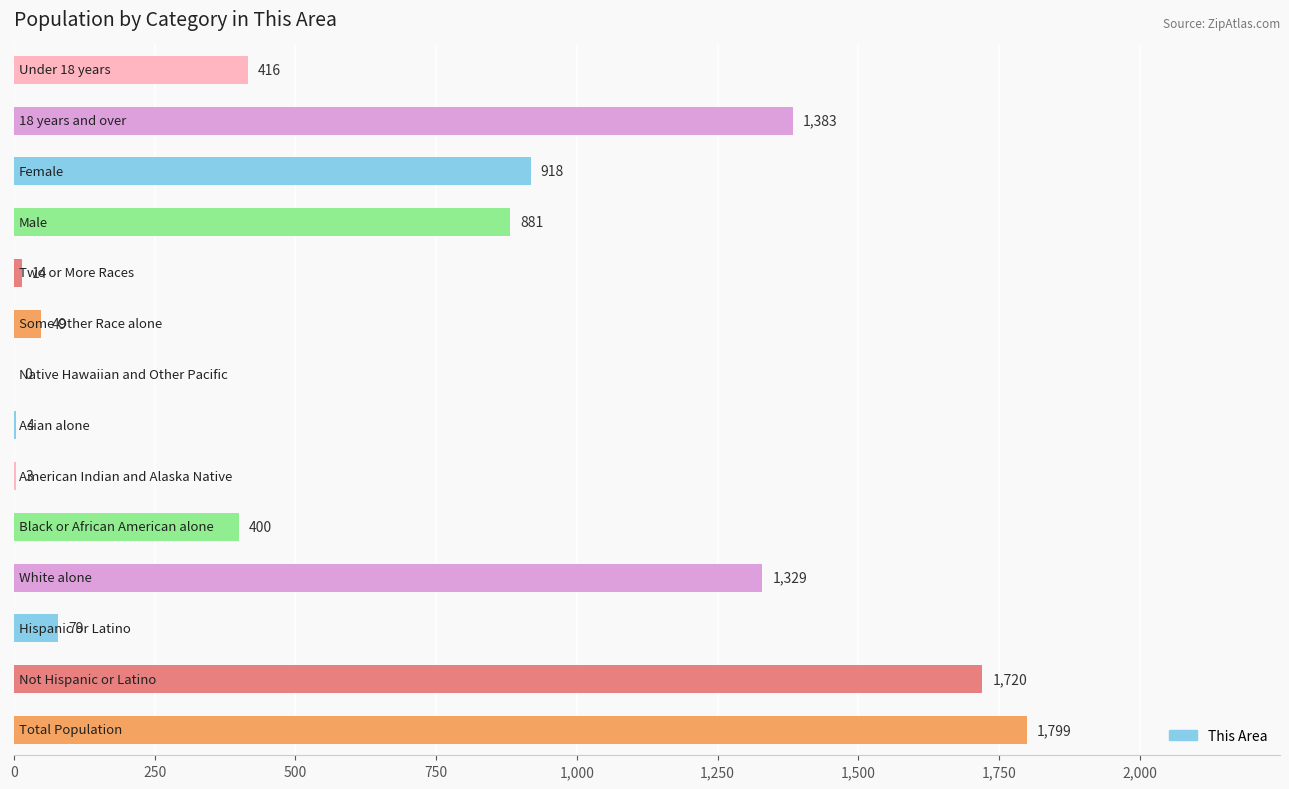

What is the maximum value shown in the chart?

1799